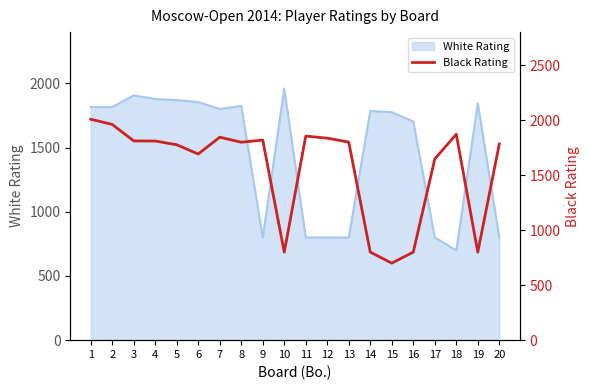

At which category does the chart reach its minimum across all series?

15